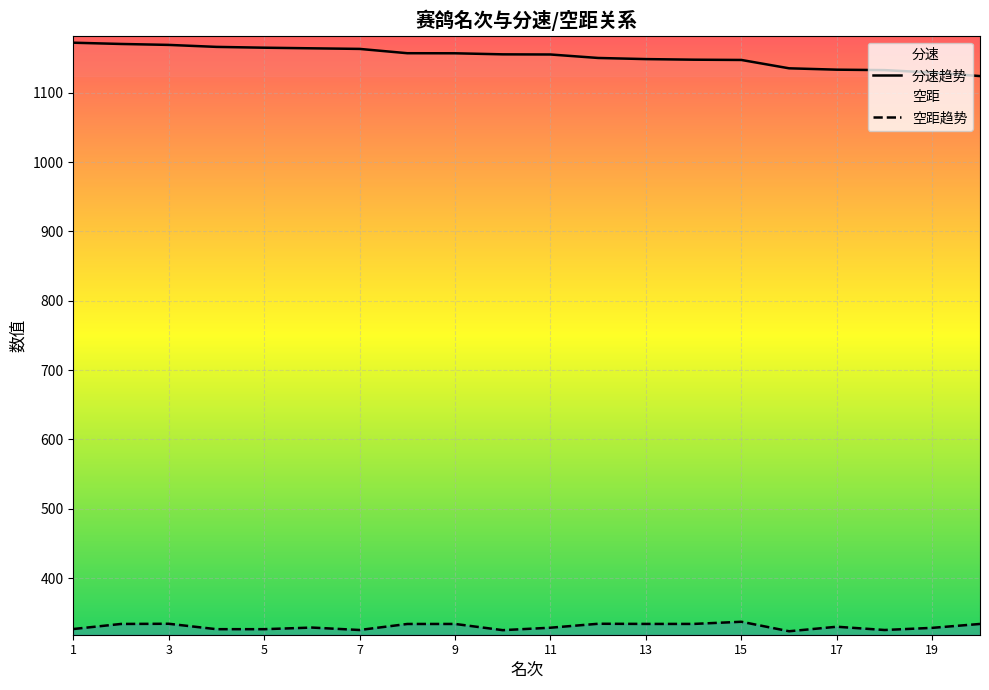

At which category is the sum across all series the highest?

2